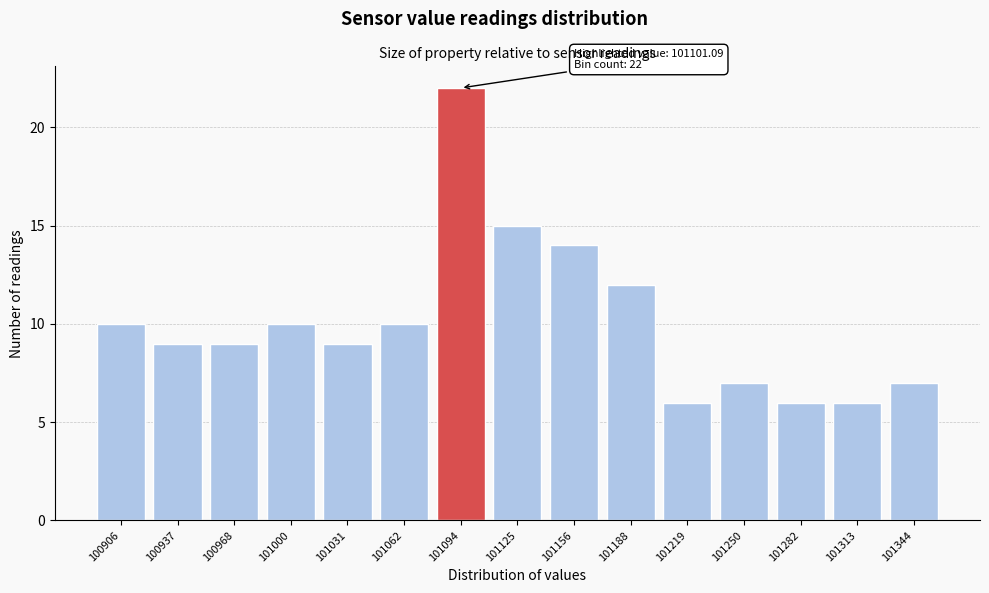

Reading left to right, transcribe all the data shown in this chart.

100906=10	100937=9	100968=9	101000=10	101031=9	101062=10	101094=22	101125=15	101156=14	101188=12	101219=6	101250=7	101282=6	101313=6	101344=7